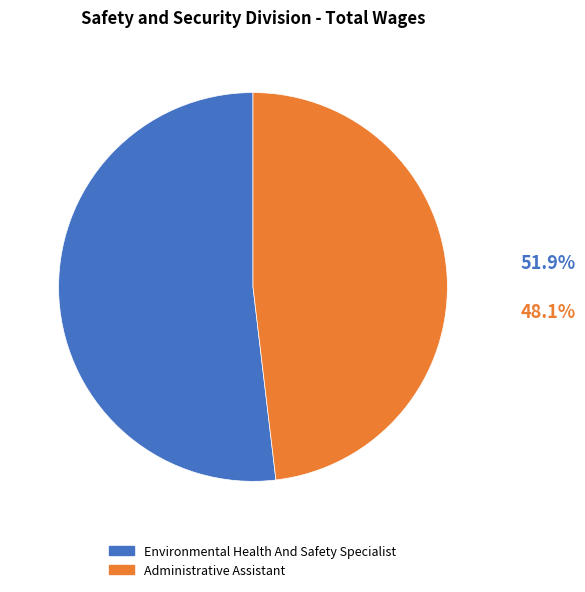

True or false: Environmental Health And Safety Specialist accounts for 60% of the total.

False